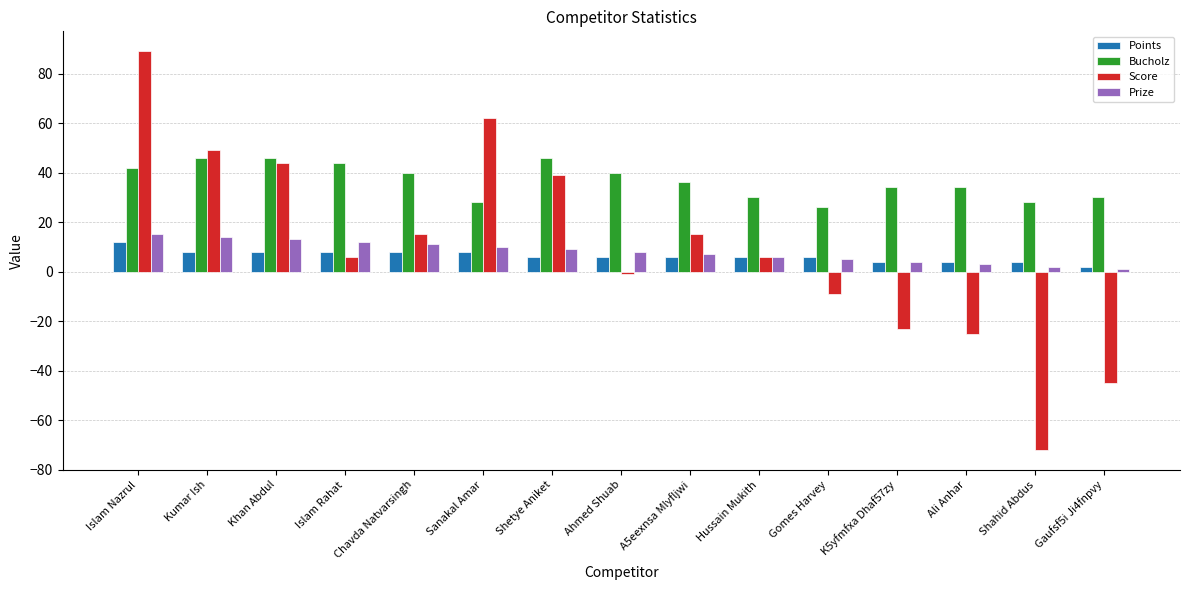

Which series has the largest range (max minus min)?

Score